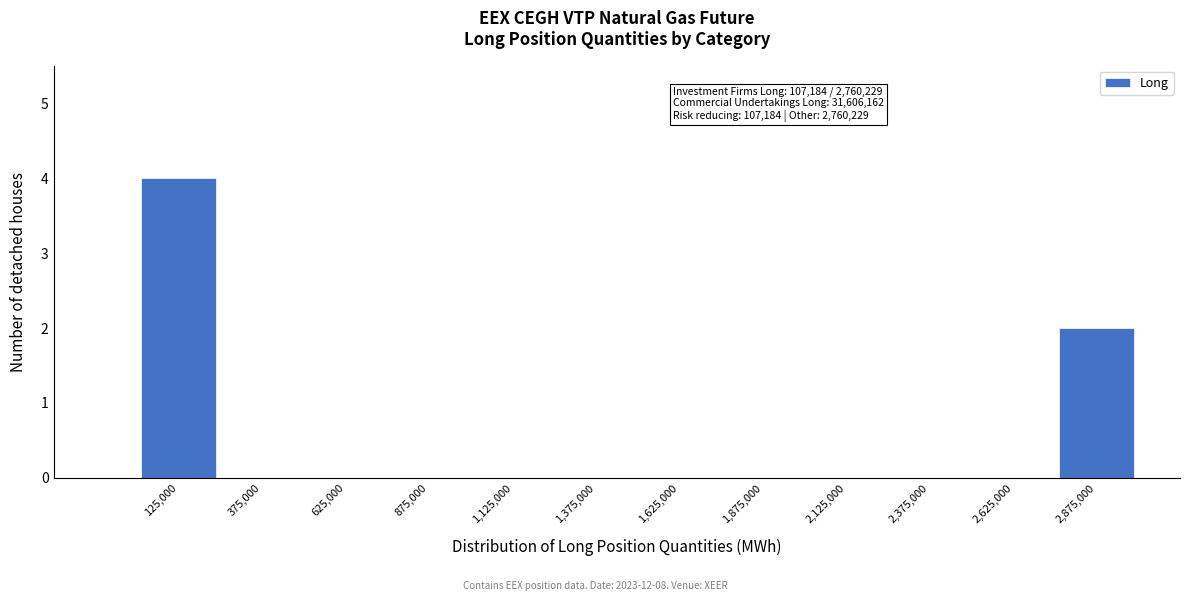

Over which range of the x-axis is the bar tallest?

0 to 250000